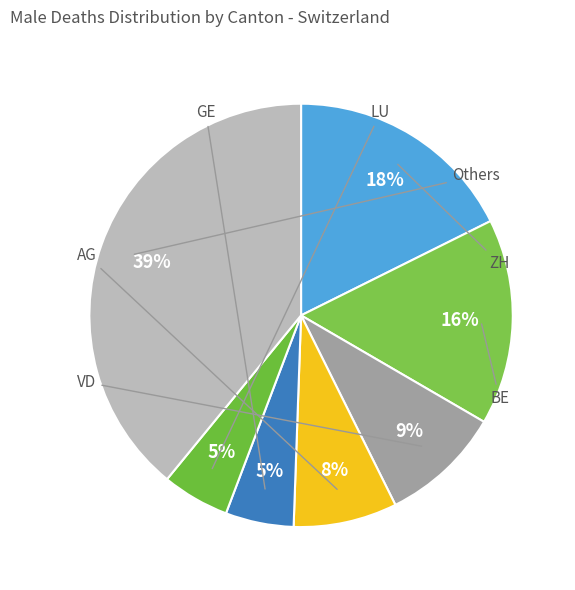

Count the number of slices in the pie.

7